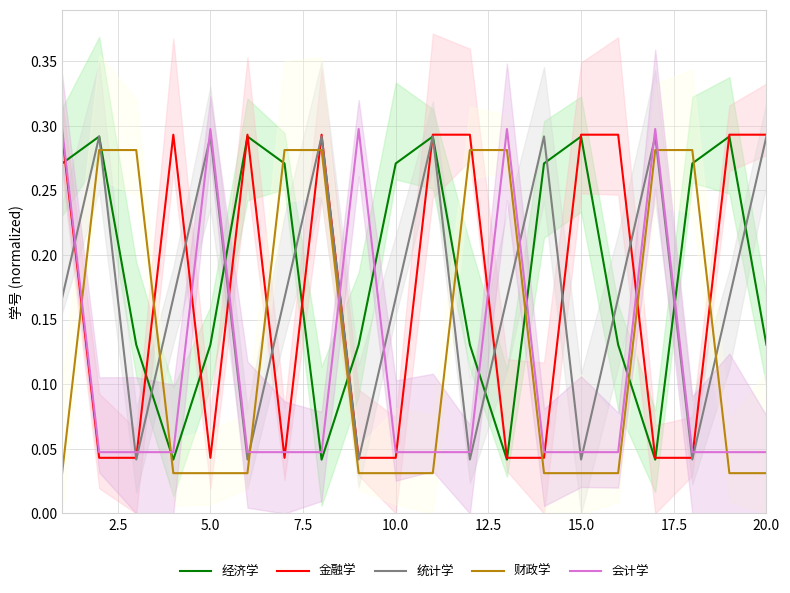

True or false: 经济学 and 金融学 intersect in this chart.

True